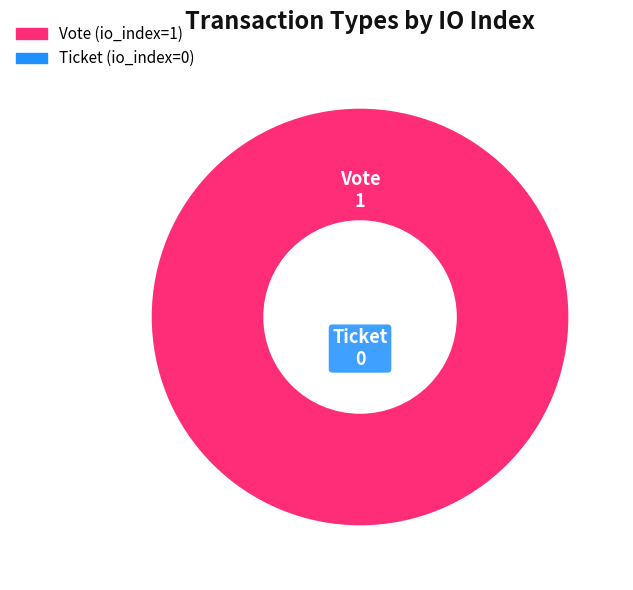

Is it true that Vote is 100% of the pie?

True